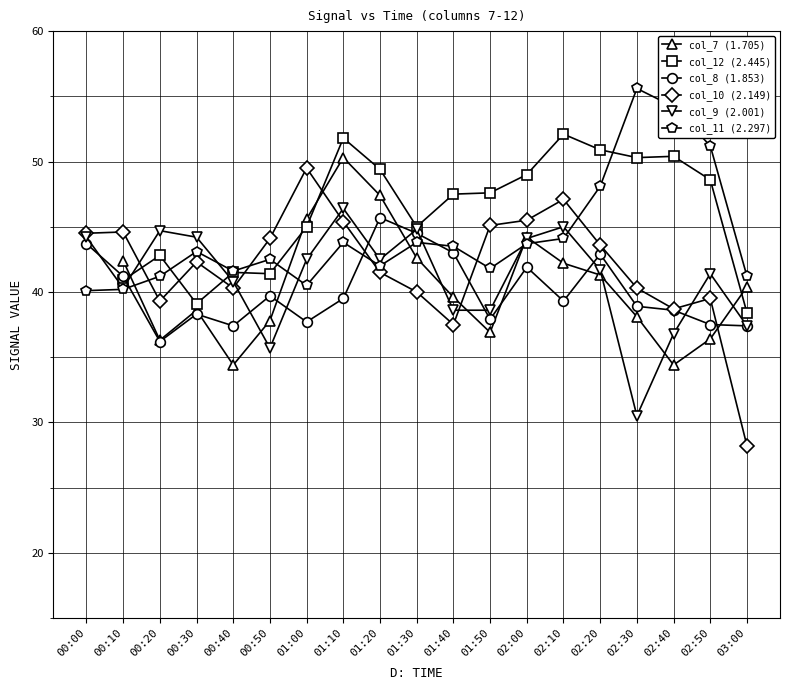

What is the greatest value displayed?

55.6